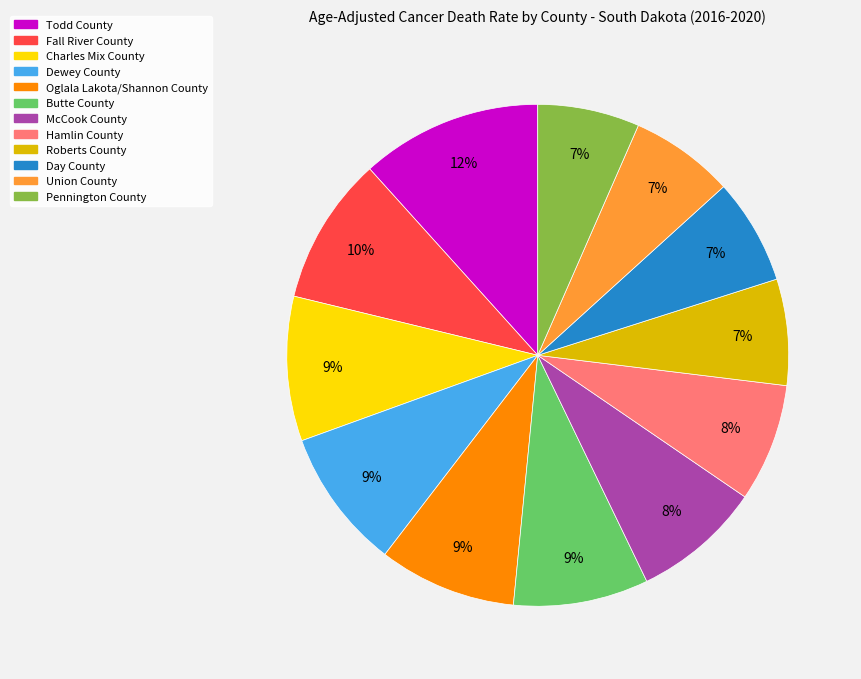

How many segments does this pie chart have?

12